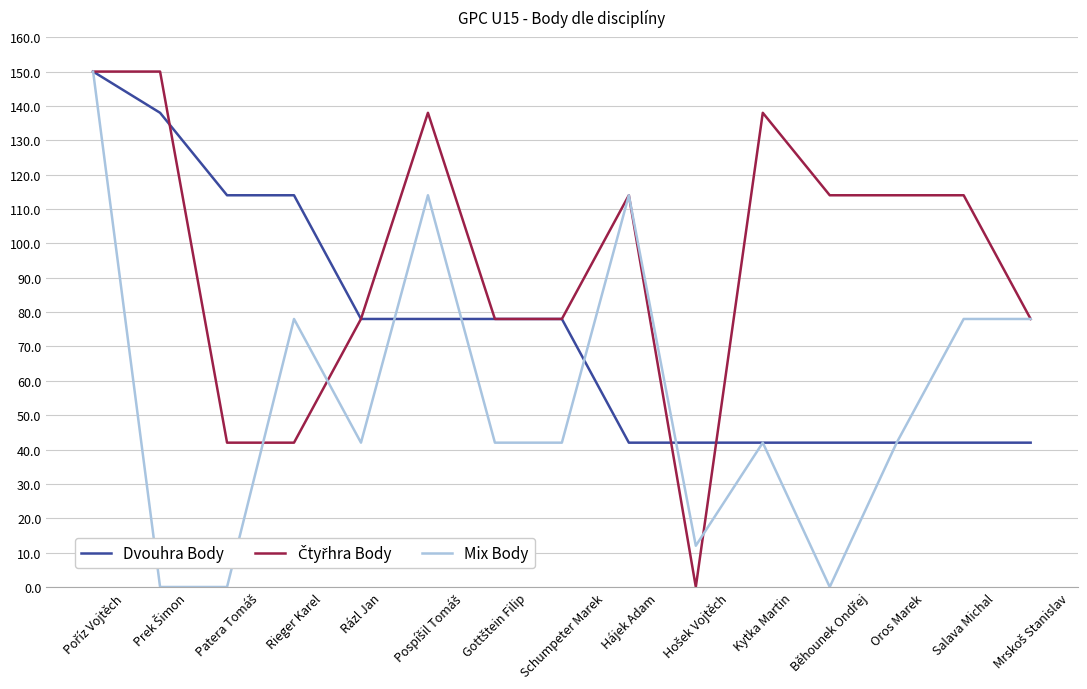

Count the number of categories in the chart.

15